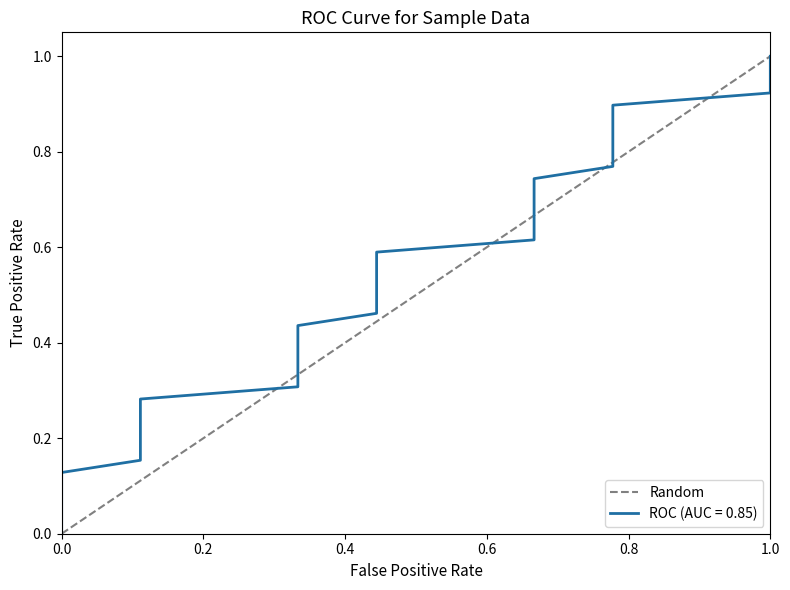

What is the difference between the maximum and minimum values?

1